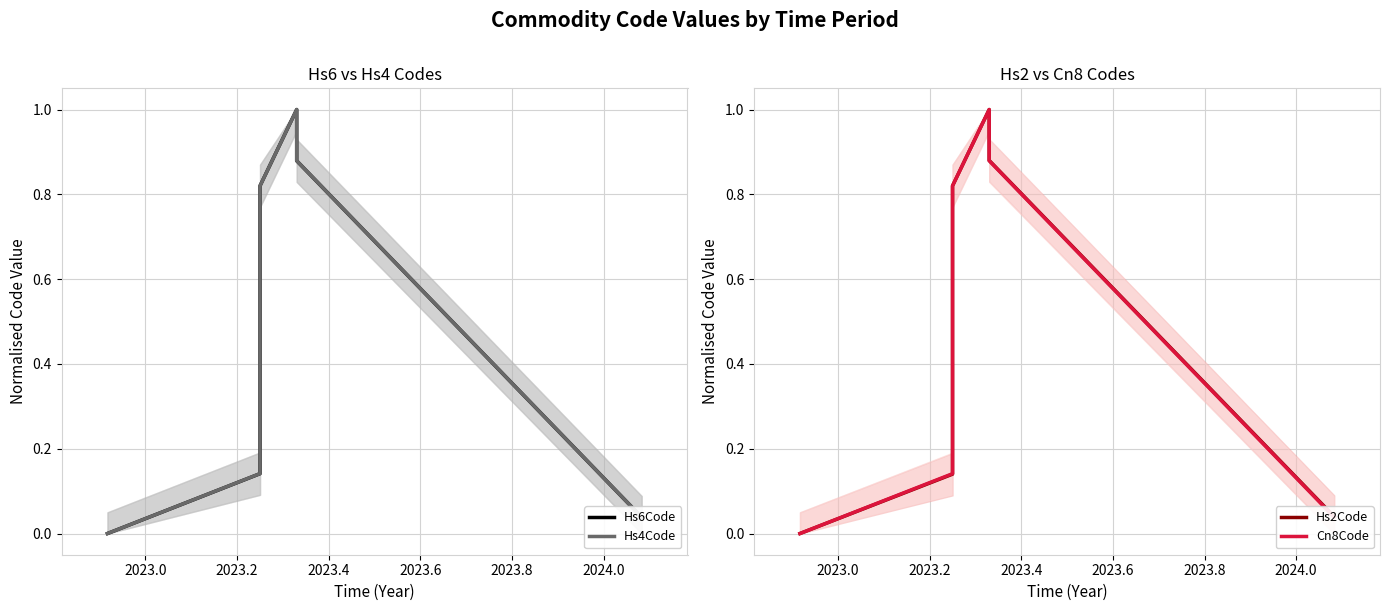

At 2024.0, list the series in order from smallest to largest.

Hs4Code, Cn8Code, Hs6Code, Hs2Code